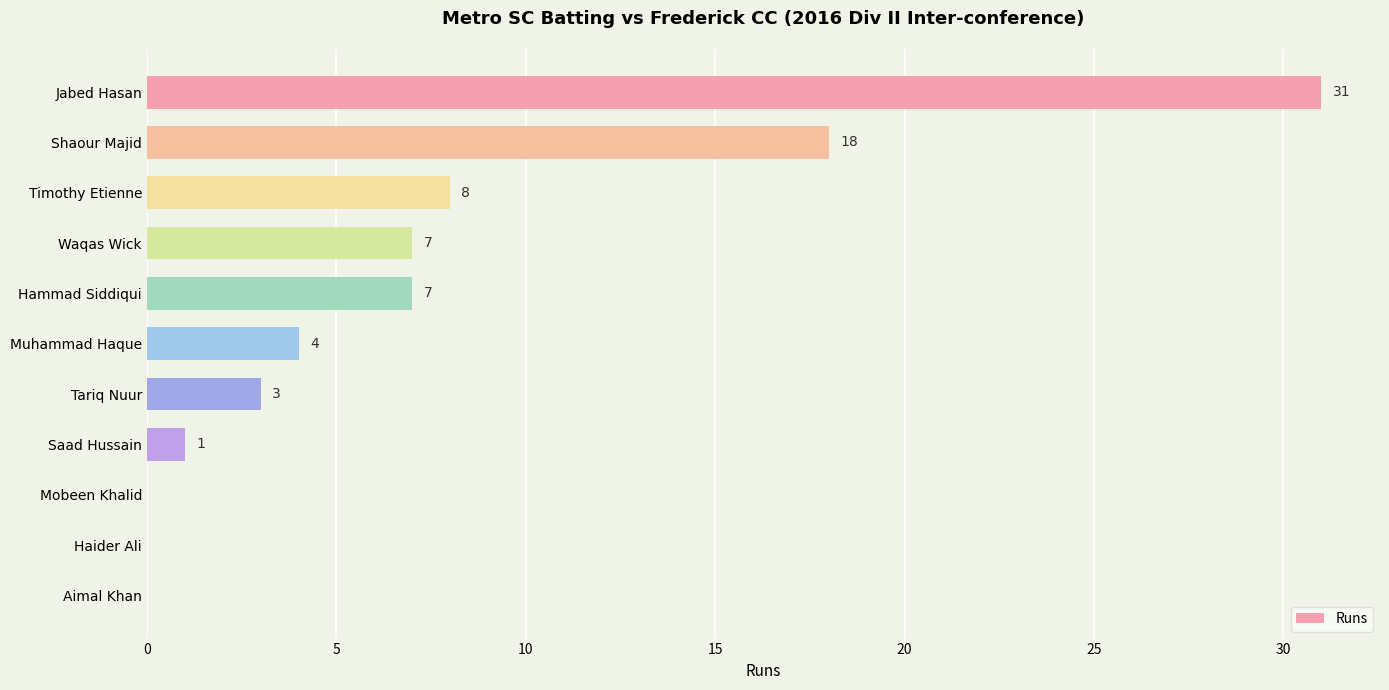

What is the sum of all values?

79